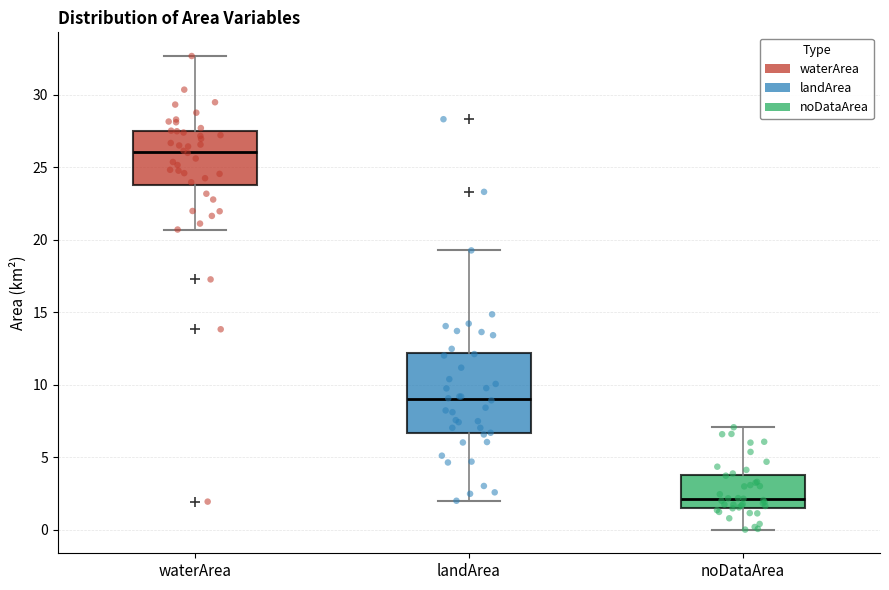

Where does the lower whisker of the box for landArea end on the y-axis? The values are not printed on the chart, so give them approximately, as read against the axis.

2.0